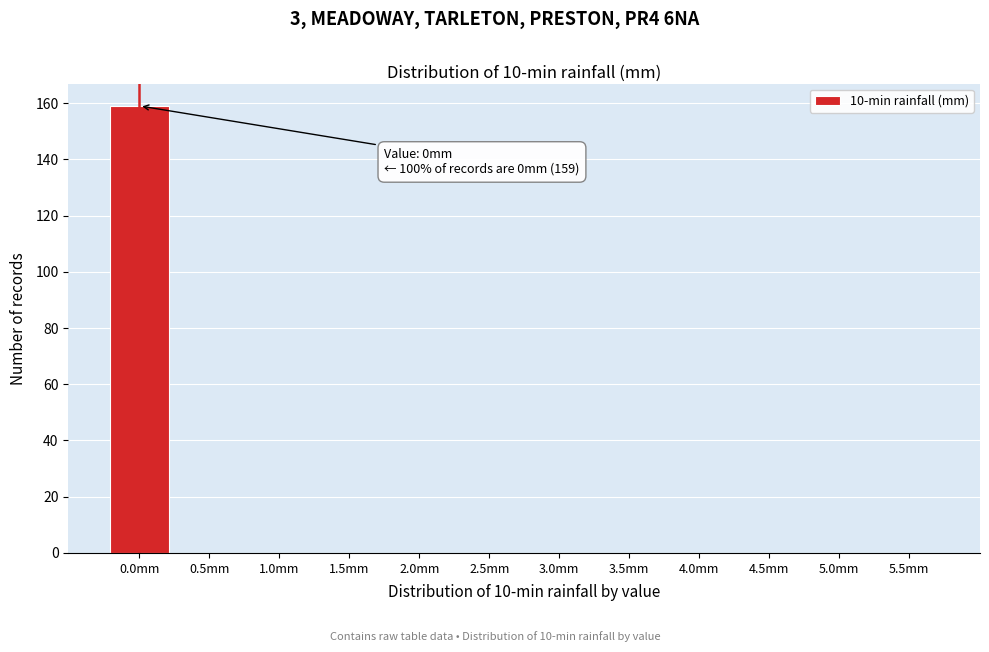

Reading left to right, list all the values displayed in this chart.

0.0mm=159	0.5mm=0	1.0mm=0	1.5mm=0	2.0mm=0	2.5mm=0	3.0mm=0	3.5mm=0	4.0mm=0	4.5mm=0	5.0mm=0	5.5mm=0